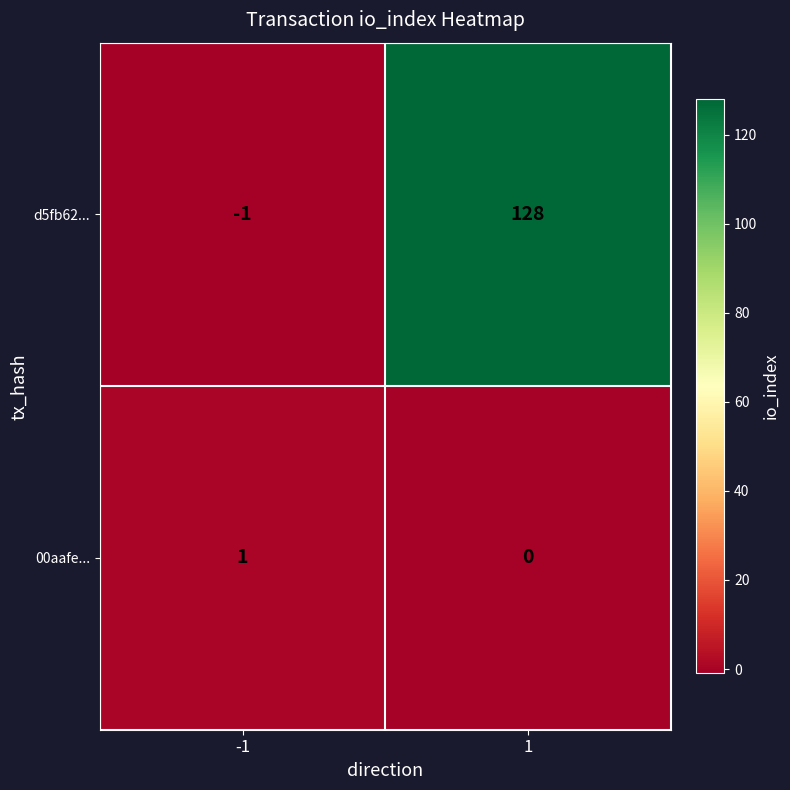

Which series changed the most between -1 and 1?

d5fb62...